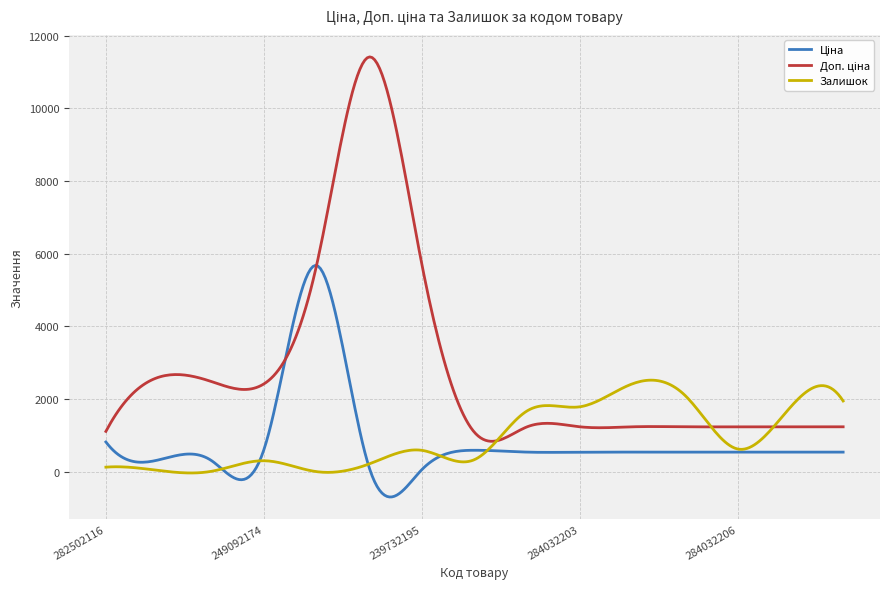

What is the maximum value shown in the chart?

11411.6